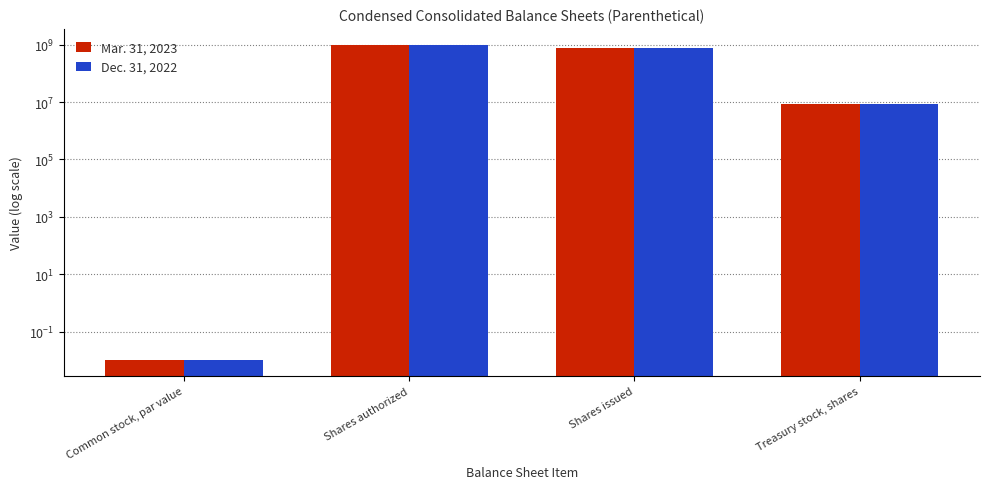

Count the number of categories in the chart.

4